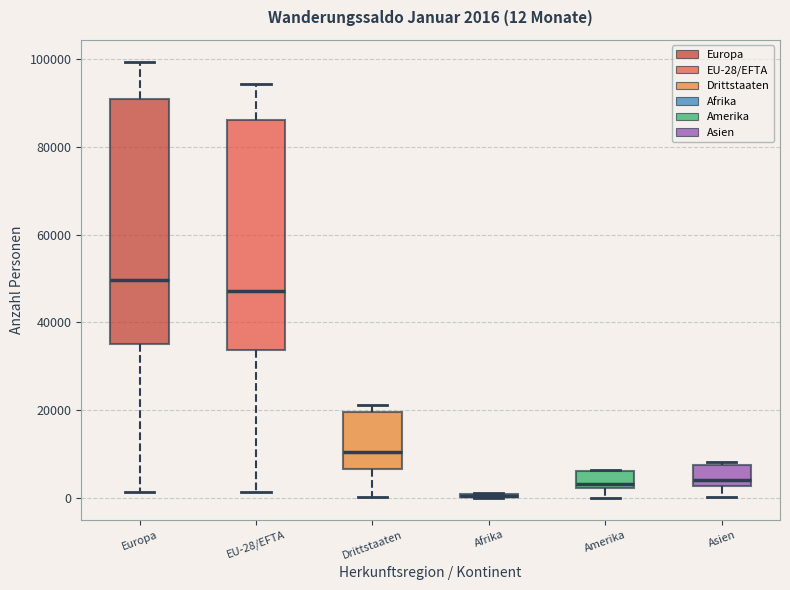

Which box is the tallest, from its lower edge to its upper edge?

Europa